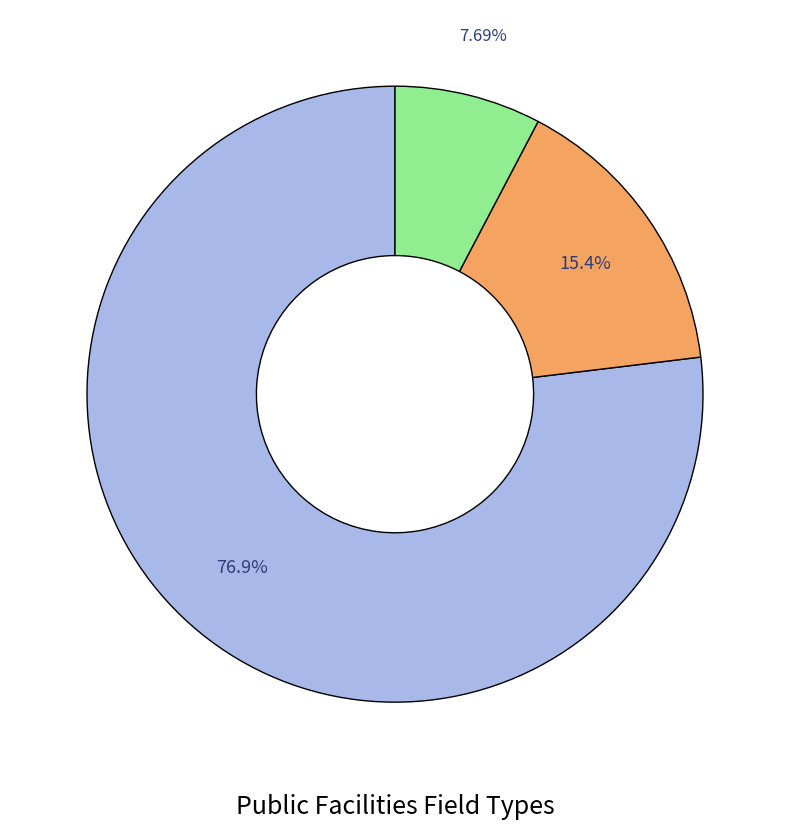

Is there any slice that represents more than half of the pie?

Yes